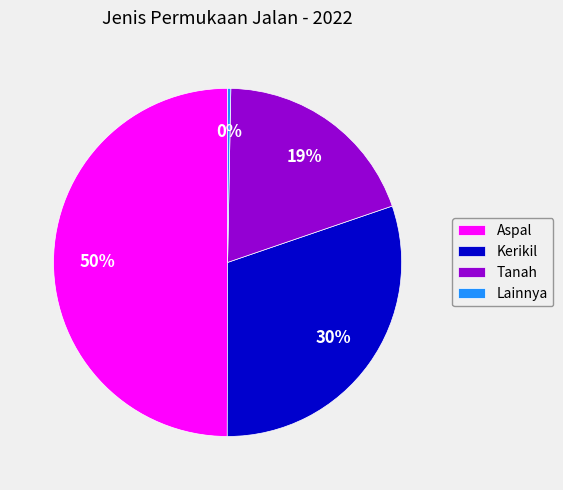

Which has a higher value, Kerikil or Tanah?

Kerikil